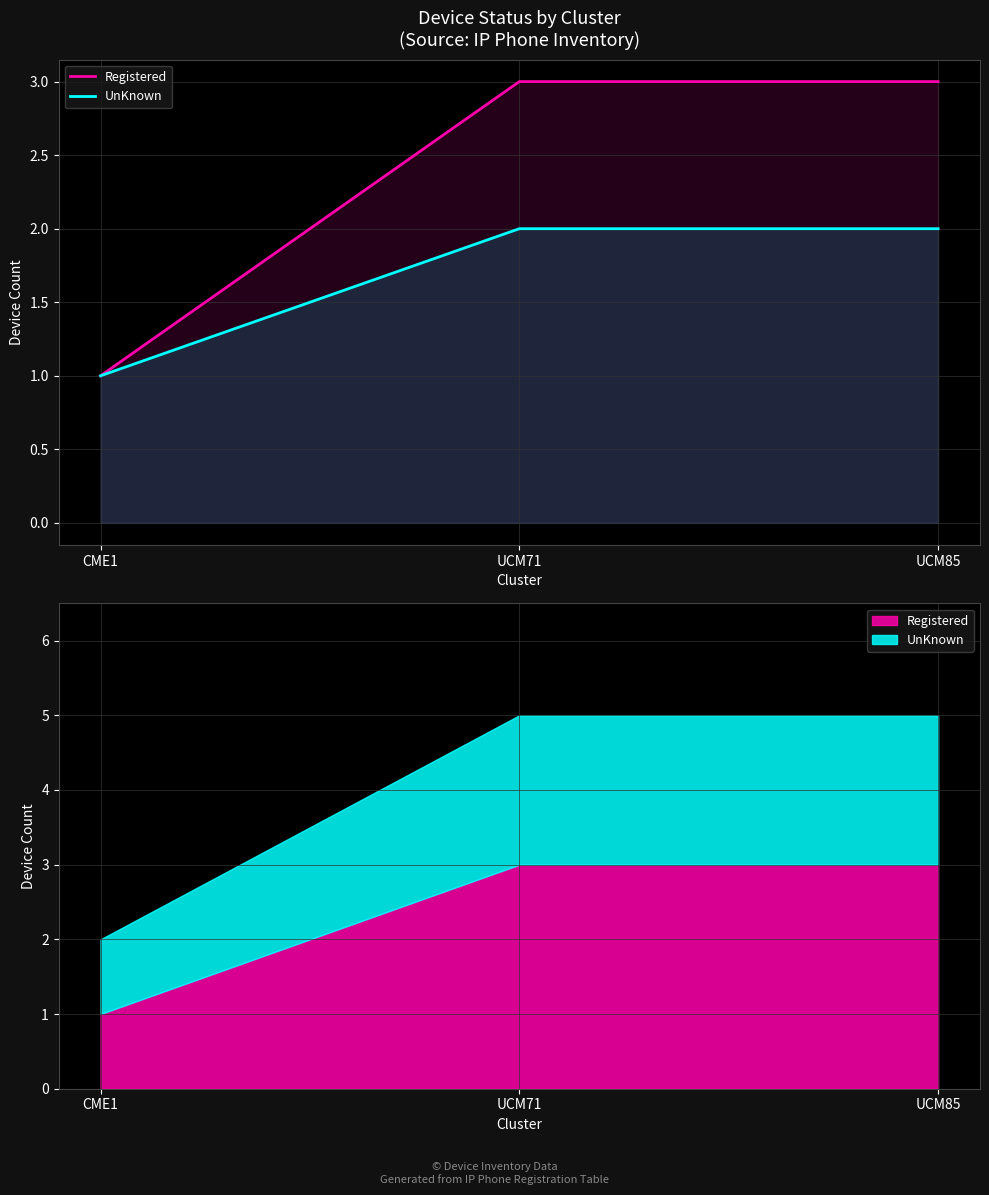

What is the difference between the second highest and minimum values in the UnKnown series?

1